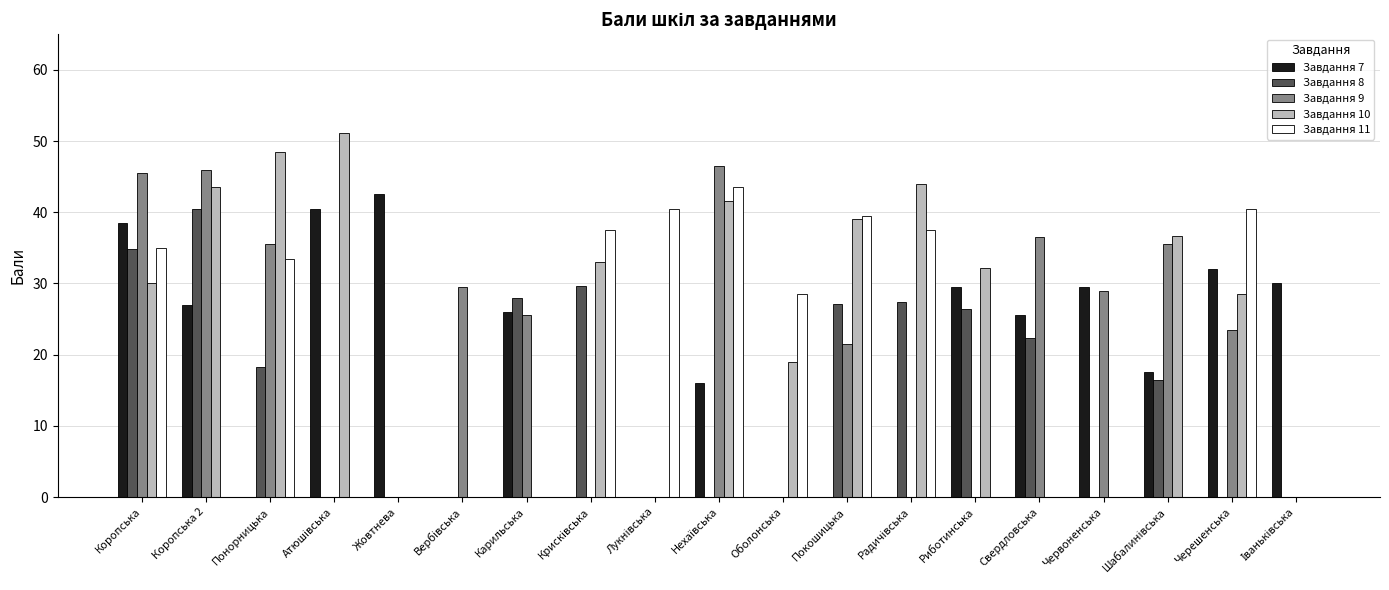

What is the sum of the Завдання 8 values at Понорницька and Риботинська?

44.6